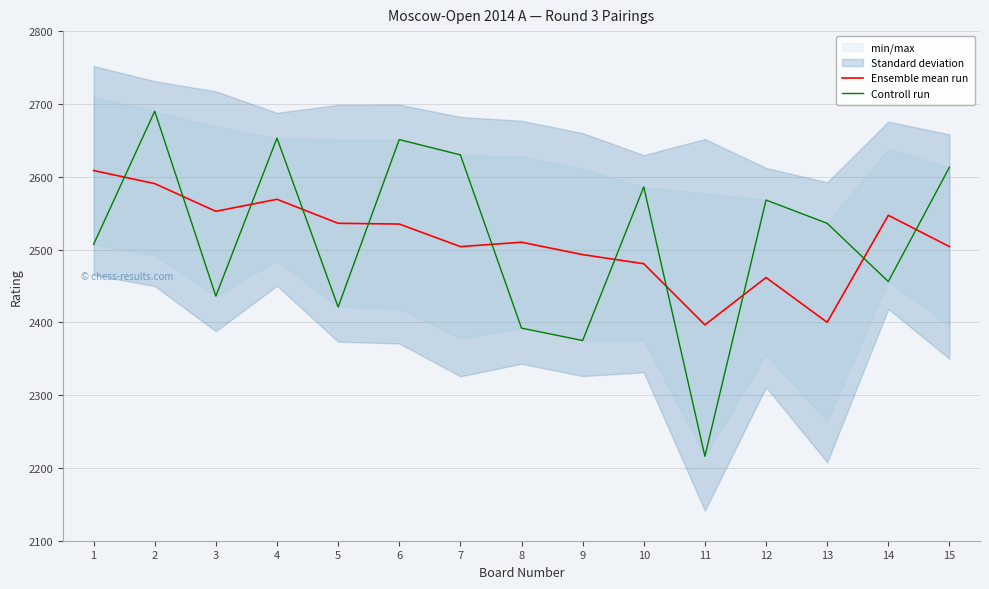

What is the spread (max minus min) of values at 3?

116.5